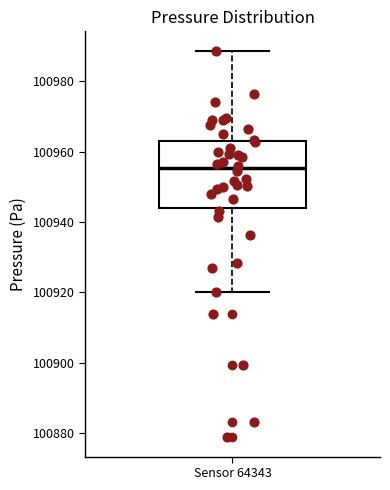

Where does the lower whisker of the box for Sensor 64343 end on the y-axis? The values are not printed on the chart, so give them approximately, as read against the axis.

100920